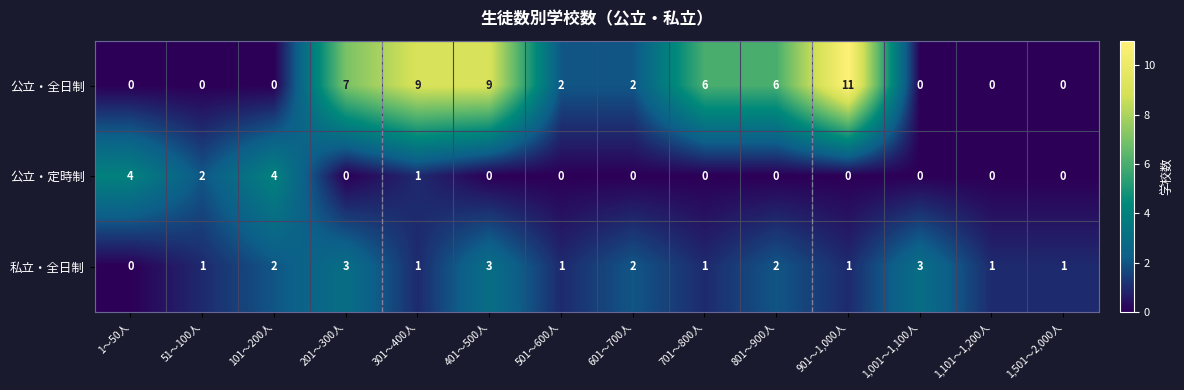

Rank the series by their average value, from highest to lowest.

公立・全日制, 私立・全日制, 公立・定時制